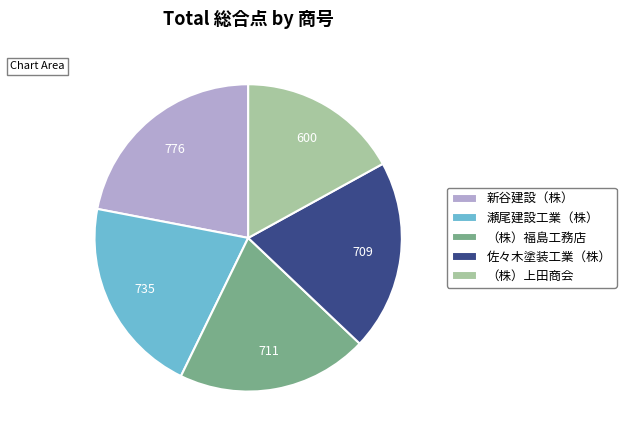

Is there any slice that represents more than half of the pie?

No